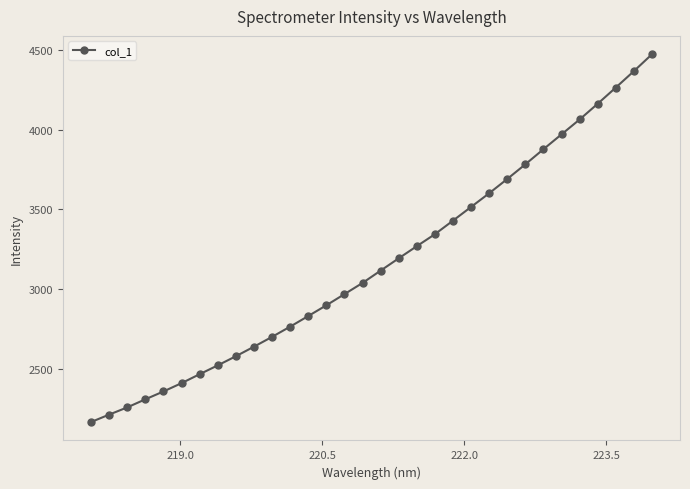

How many distinct data groups are displayed?

1